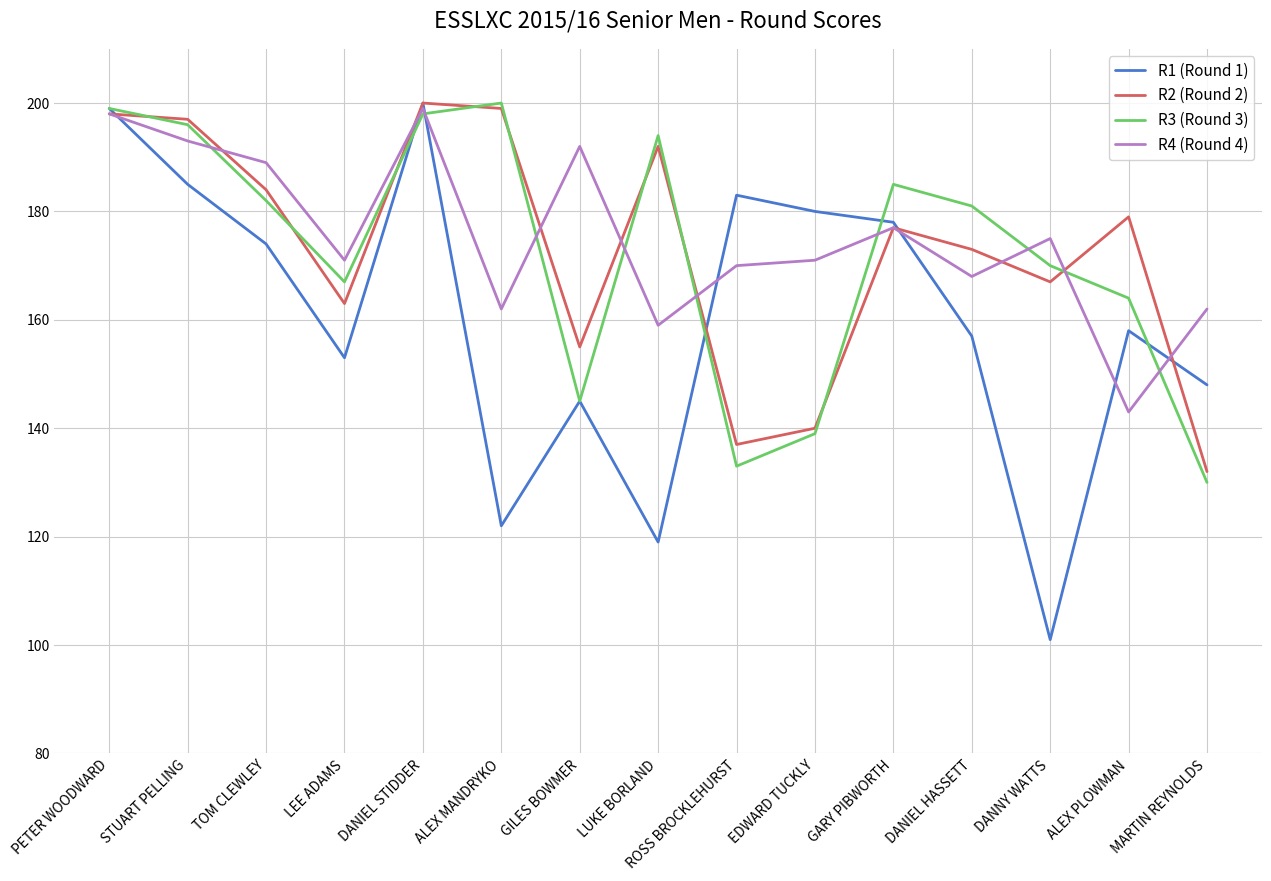

Which series changed the most between ALEX MANDRYKO and GILES BOWMER?

R3 (Round 3)